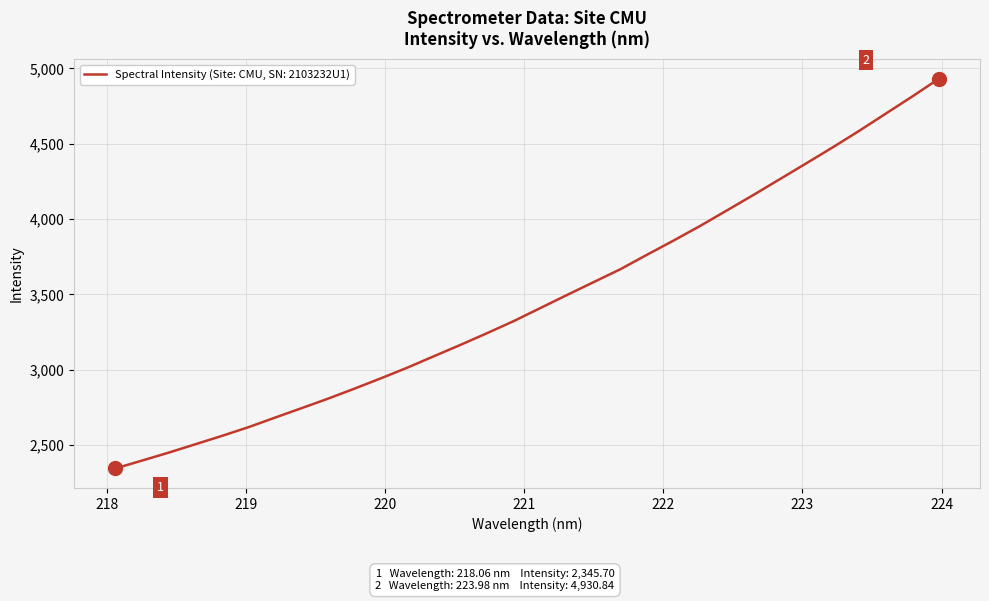

What is the greatest value displayed?

4930.8